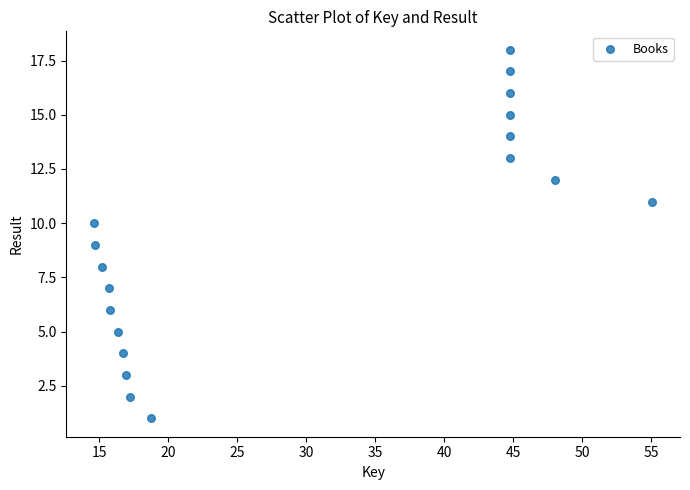

What is the range of Y values (max minus min)?

17